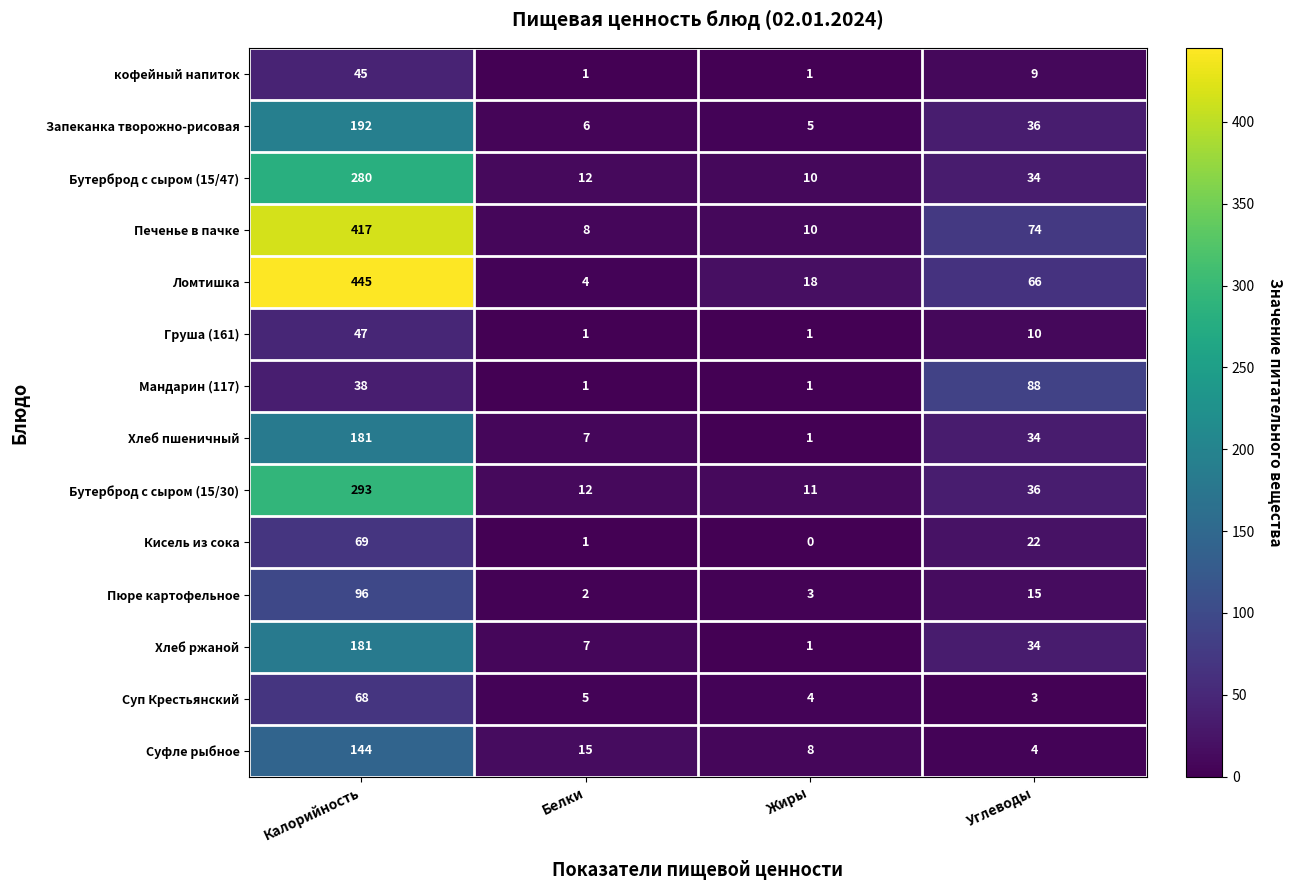

What is the spread (max minus min) of values at Жиры?

18